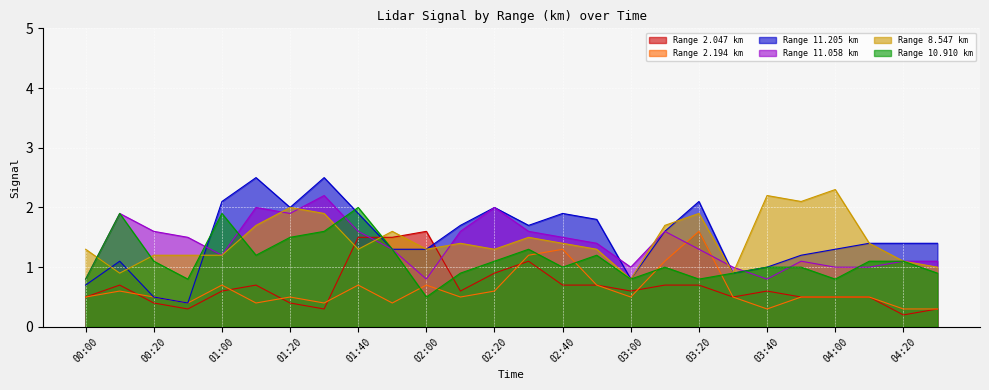

Between 03:30 and 03:40, which series saw the biggest shift?

8.547